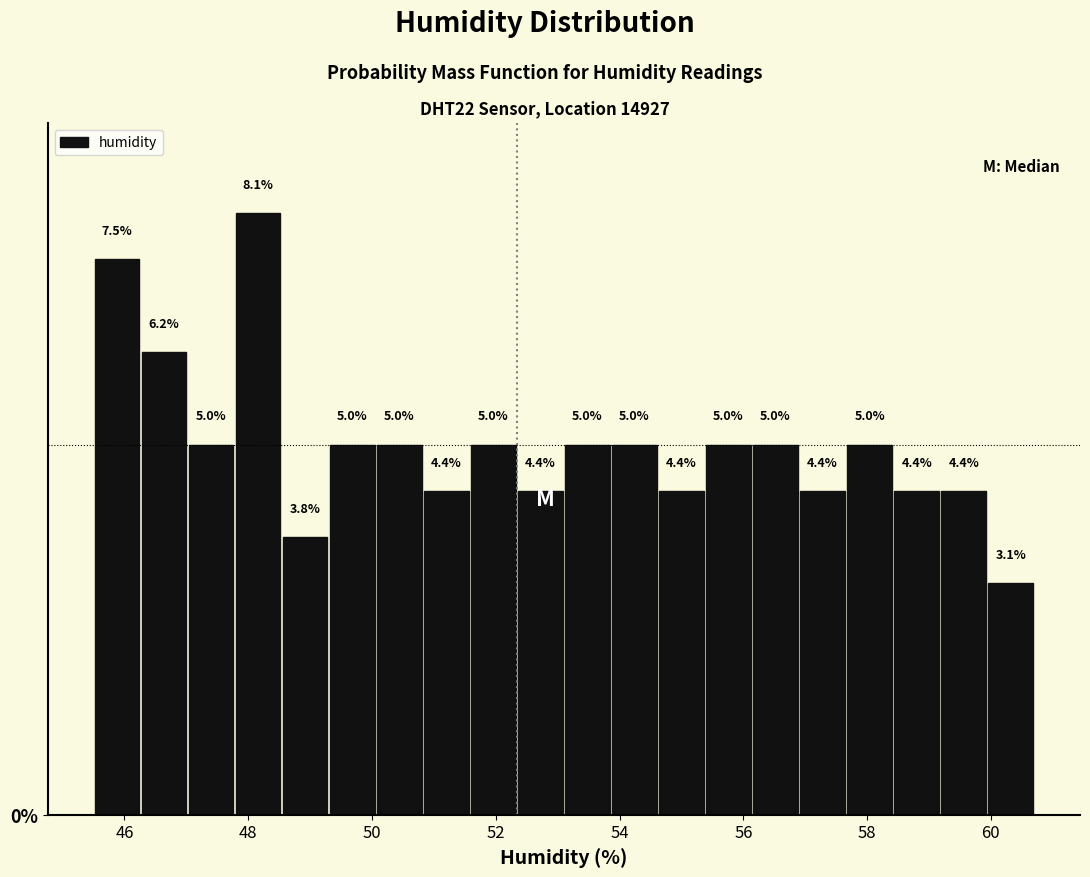

Read against the x-axis, roughly where is the centre of the tallest bar?

48.2